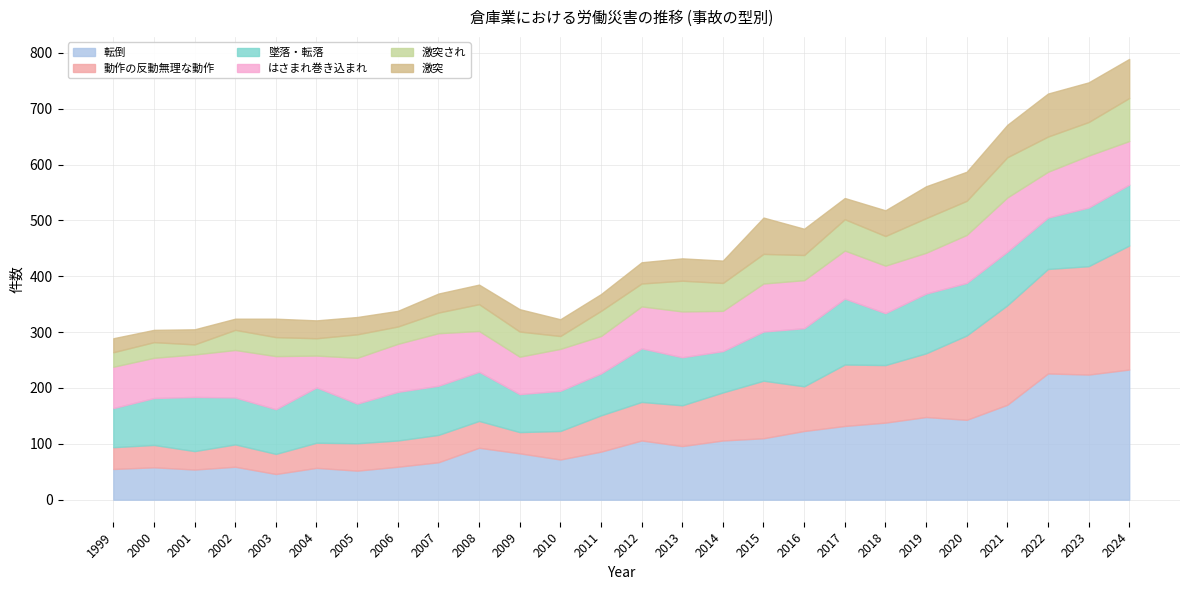

Reading left to right, what are all the values shown in this chart?

転倒: 1999=55	2000=58	2001=54	2002=59	2003=46	2004=57	2005=52	2006=59	2007=67	2008=93	2009=83	2010=72	2011=86	2012=106	2013=96	2014=106	2015=110	2016=123	2017=132	2018=138	2019=148	2020=143	2021=170	2022=226	2023=224	2024=233
動作の反動無理な動作: 1999=39	2000=40	2001=33	2002=40	2003=36	2004=45	2005=49	2006=47	2007=49	2008=48	2009=38	2010=51	2011=65	2012=69	2013=73	2014=86	2015=103	2016=80	2017=110	2018=103	2019=114	2020=151	2021=178	2022=187	2023=194	2024=222
墜落・転落: 1999=70	2000=84	2001=97	2002=84	2003=80	2004=99	2005=71	2006=87	2007=88	2008=88	2009=68	2010=72	2011=75	2012=96	2013=86	2014=74	2015=88	2016=104	2017=118	2018=93	2019=107	2020=94	2021=96	2022=92	2023=105	2024=109
はさまれ巻き込まれ: 1999=74	2000=72	2001=76	2002=85	2003=95	2004=57	2005=82	2006=86	2007=94	2008=73	2009=67	2010=75	2011=67	2012=75	2013=82	2014=72	2015=86	2016=86	2017=86	2018=85	2019=73	2020=86	2021=97	2022=82	2023=93	2024=78
激突され: 1999=26	2000=28	2001=18	2002=36	2003=34	2004=31	2005=42	2006=31	2007=37	2008=48	2009=45	2010=23	2011=45	2012=41	2013=55	2014=50	2015=53	2016=45	2017=56	2018=53	2019=62	2020=61	2021=72	2022=63	2023=60	2024=77
激突: 1999=25	2000=22	2001=27	2002=20	2003=33	2004=32	2005=31	2006=28	2007=34	2008=35	2009=40	2010=30	2011=30	2012=38	2013=40	2014=40	2015=65	2016=47	2017=38	2018=46	2019=57	2020=52	2021=58	2022=77	2023=71	2024=70